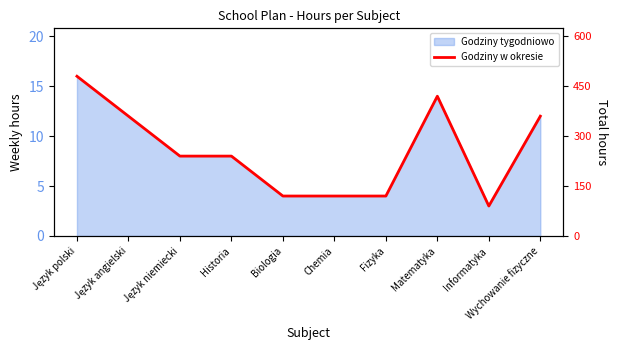

What is the label of the 1st point from the left?

Język polski